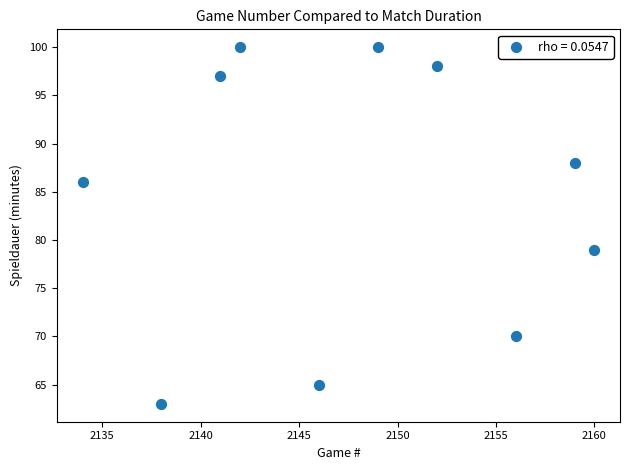

What Y value in the scatter plot is closest to 81?

79